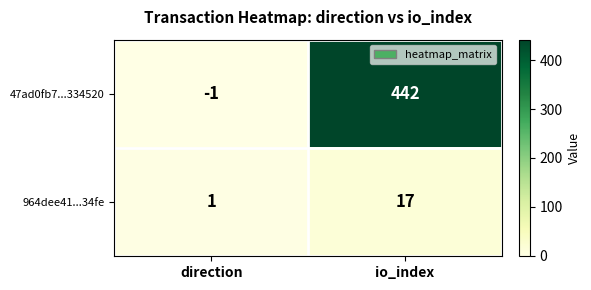

How many distinct data groups are displayed?

2